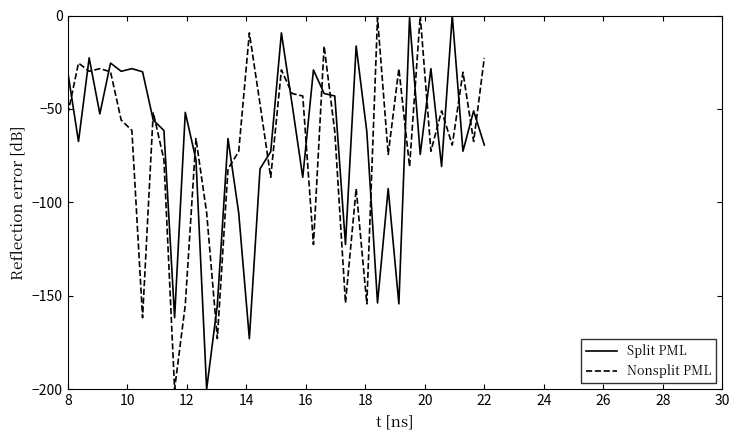

What is the lowest value of the Nonsplit PML series?

-200.0